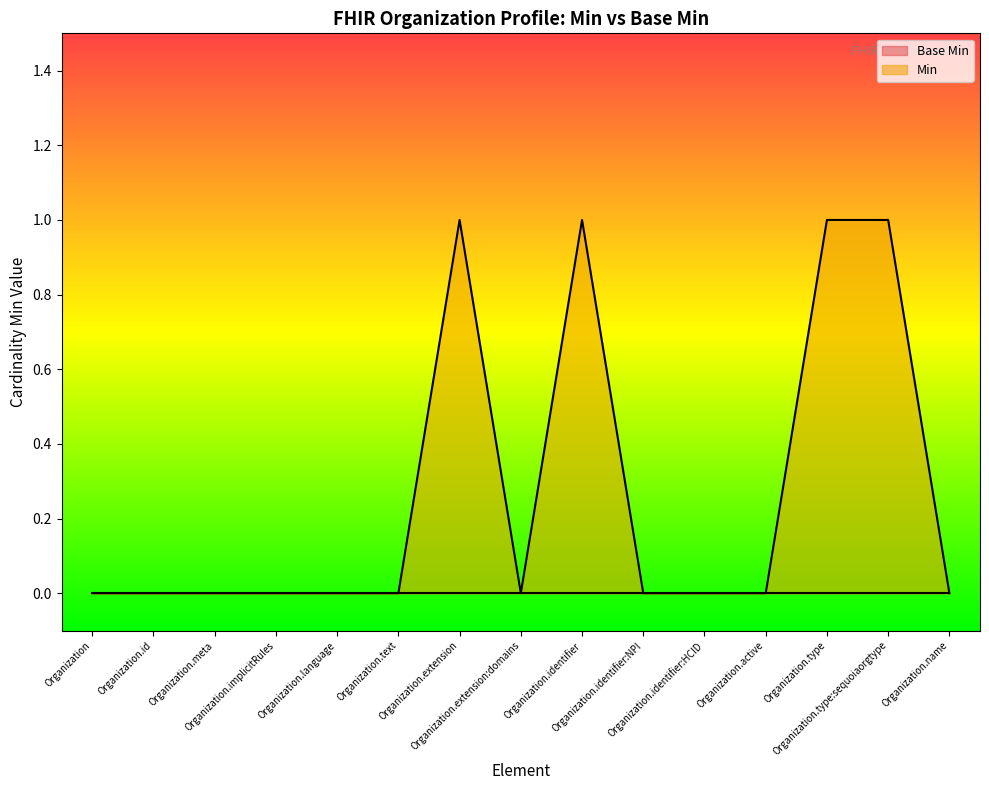

Which series has the largest range (max minus min)?

Min